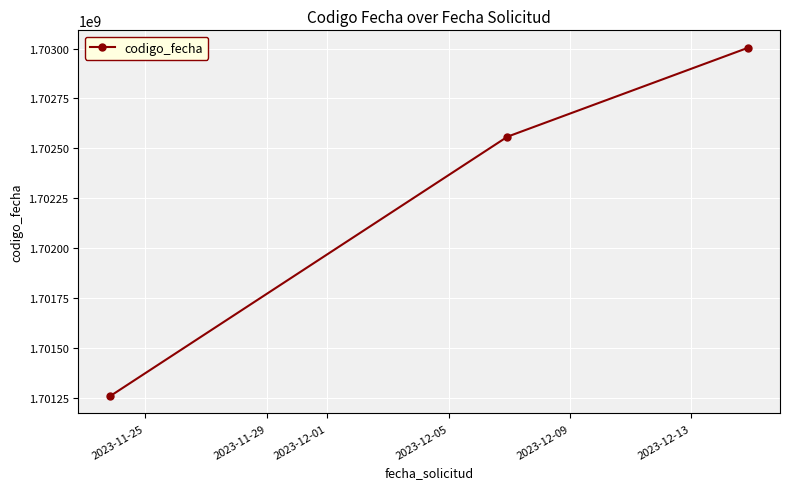

What is the sum of all values?

5106820659